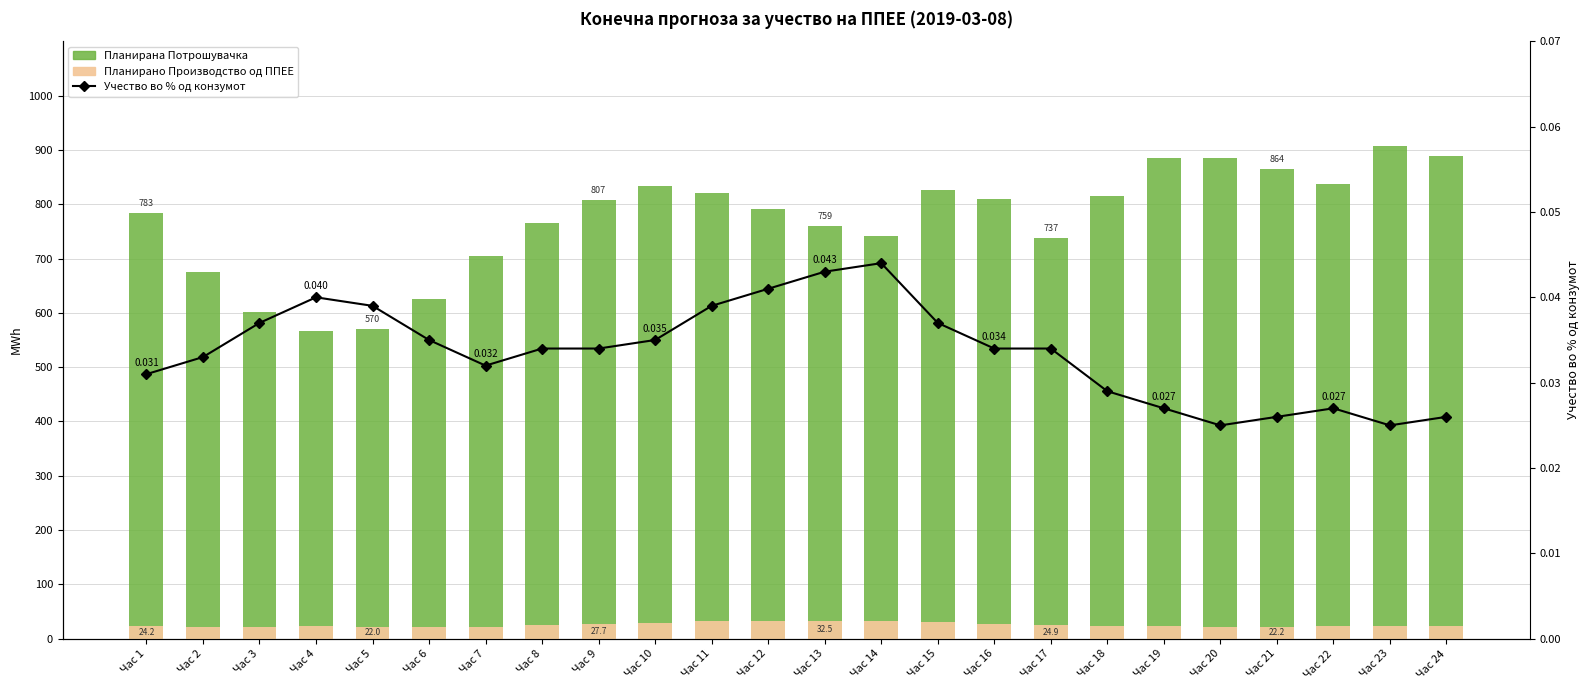

What is the value of the Планирана Потрошувачка bar at the 5th from the left?

569.5